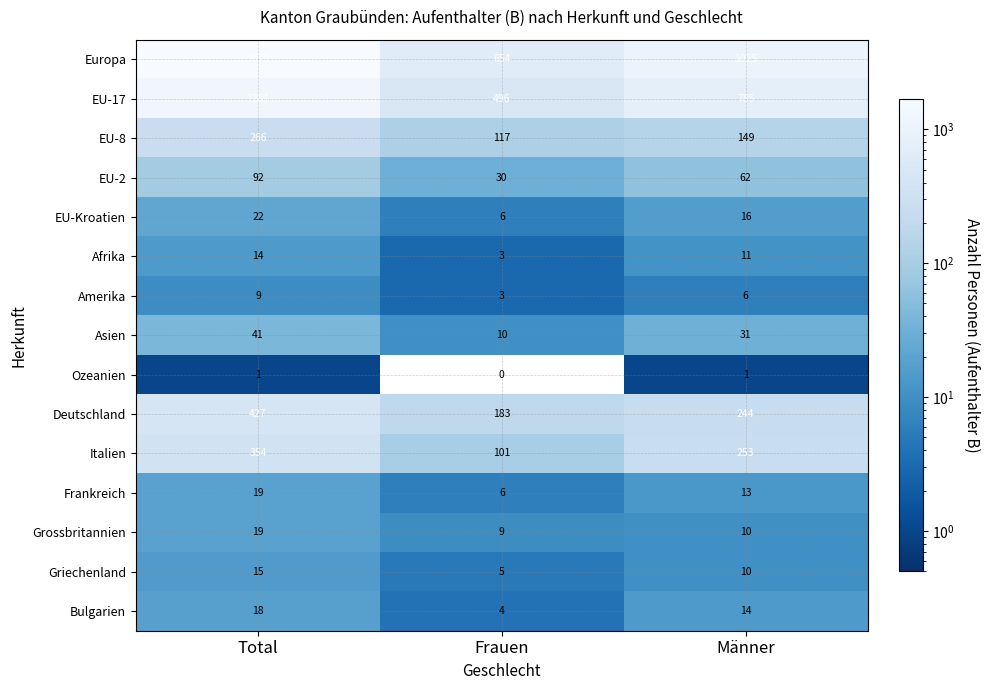

Which series has the widest spread of values?

Europa